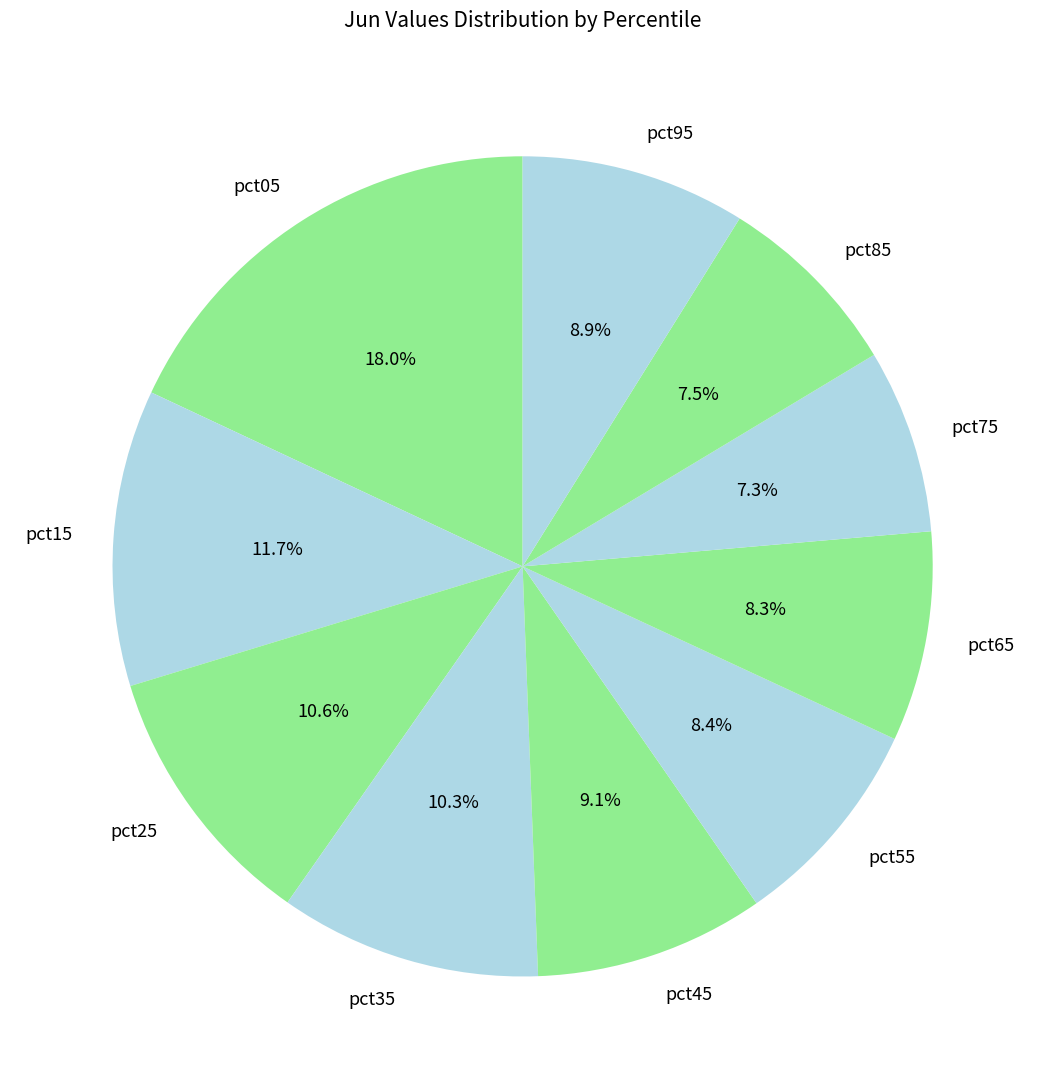

How many segments does this pie chart have?

10